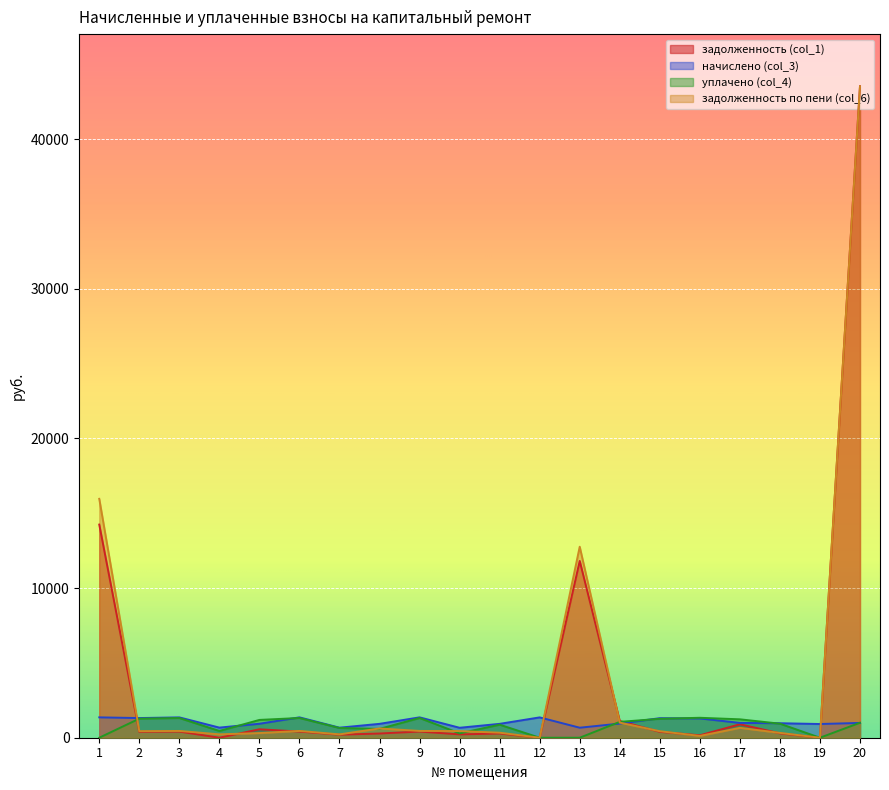

Is the value of уплачено (col_4) at 7 greater than the value of задолженность (col_1) at 1?

No